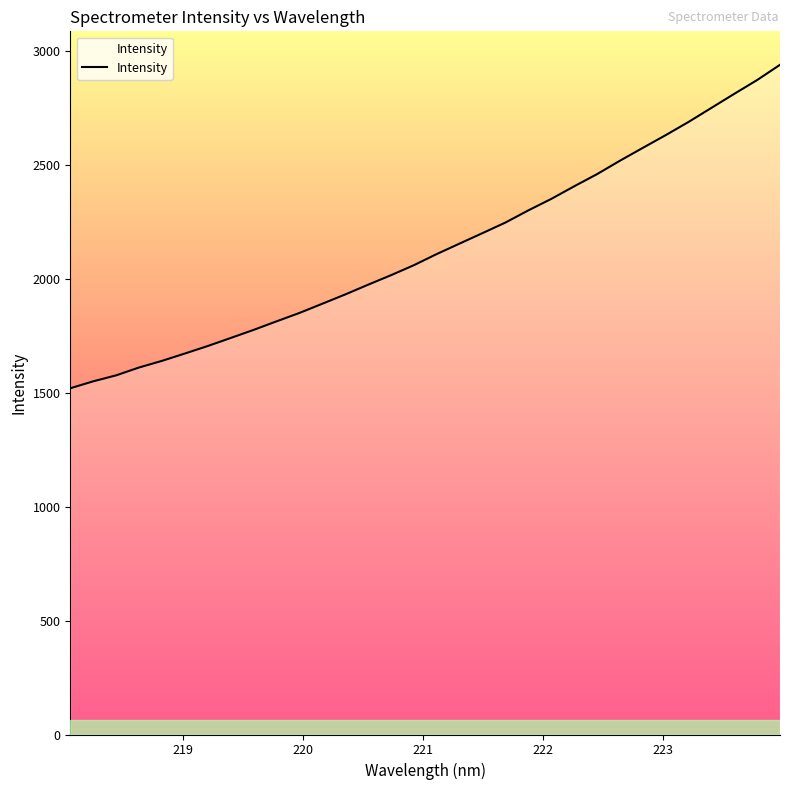

What is the difference between the maximum and minimum values?

1420.2